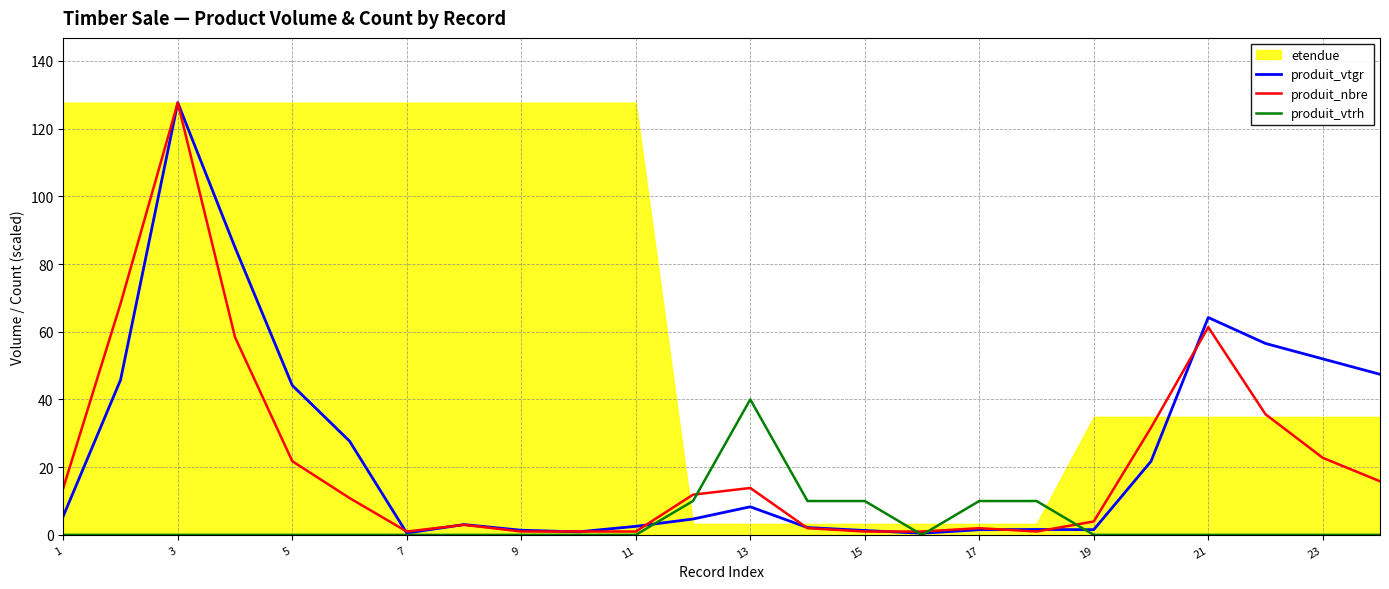

Is it true that produit_vtrh equals 22.4 at 7?

False